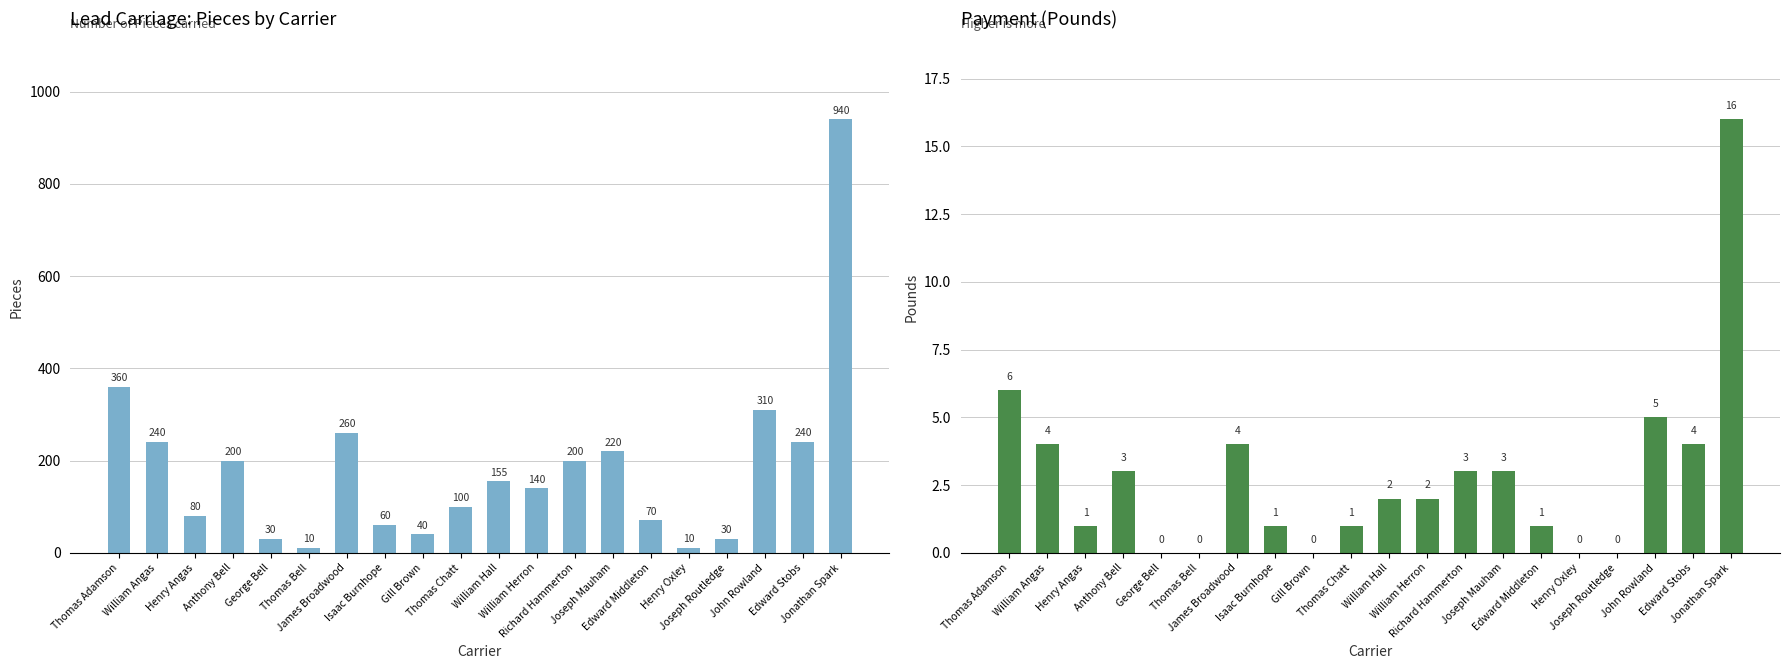

Between William Angas and John Rowland, which series saw the biggest shift?

Pieces